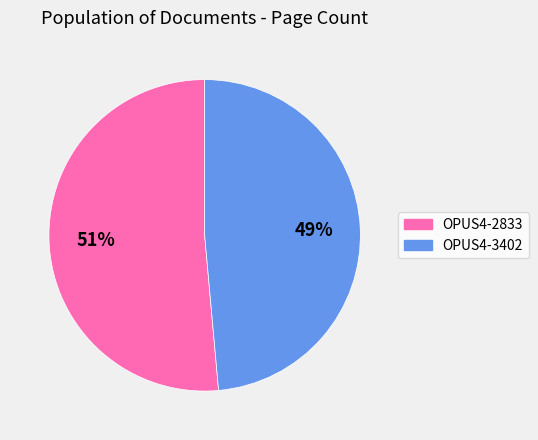

How many slices are in this pie chart?

2